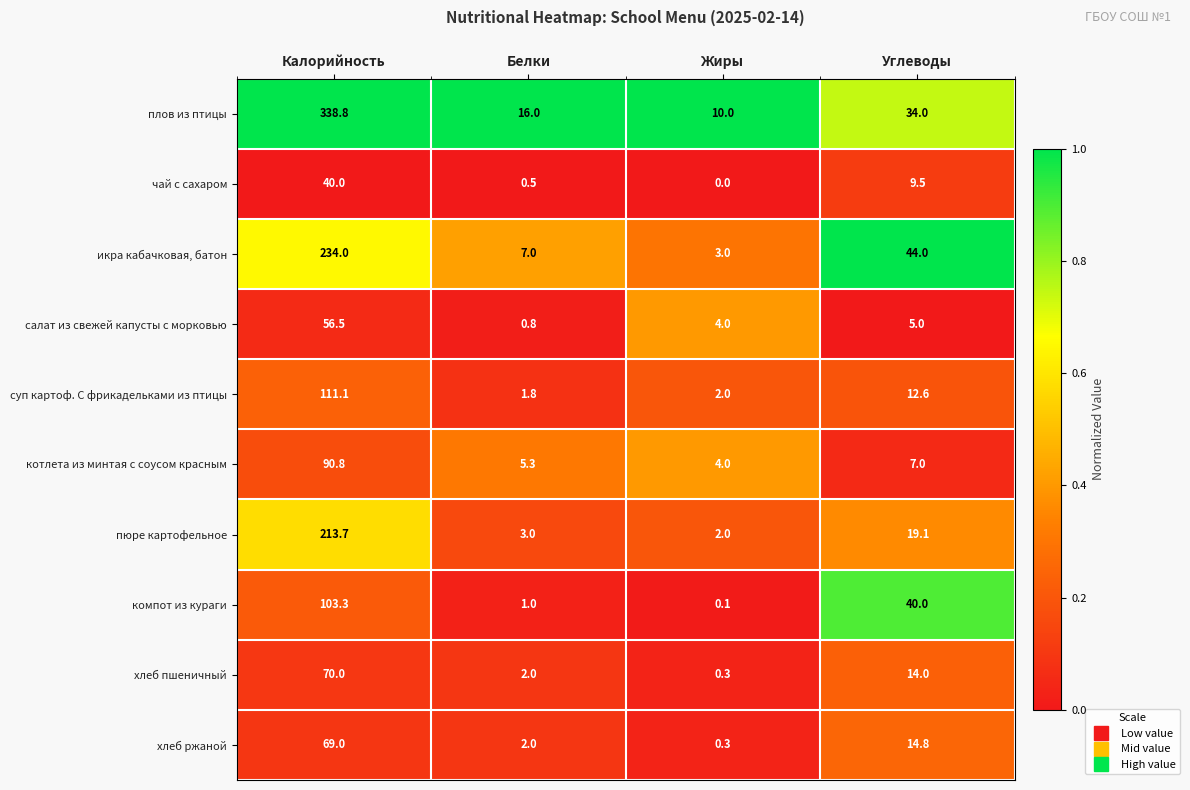

The чай с сахаром series shows 9.5 at Углеводы. True or false?

True